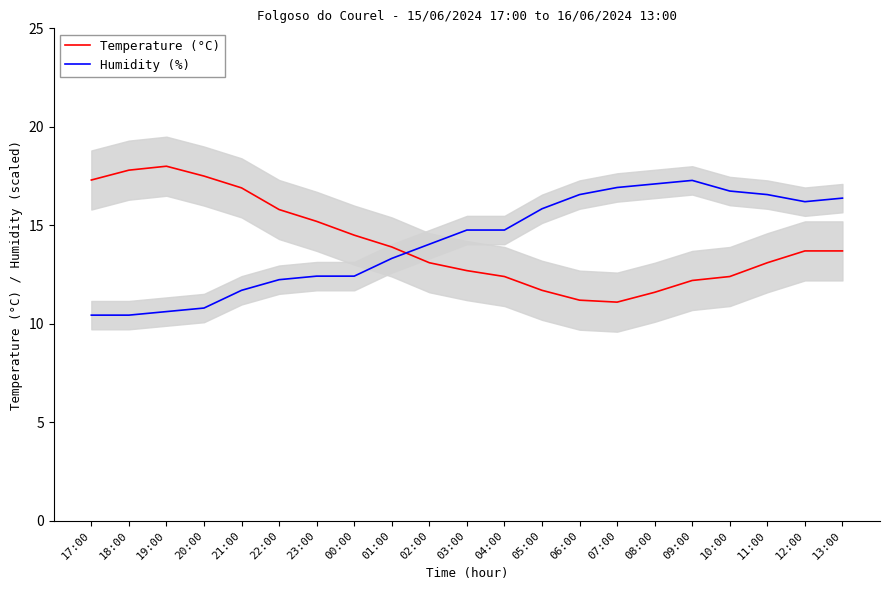

Where do Humidity (%) and Temperature (°C) first cross each other?

01:00 and 02:00